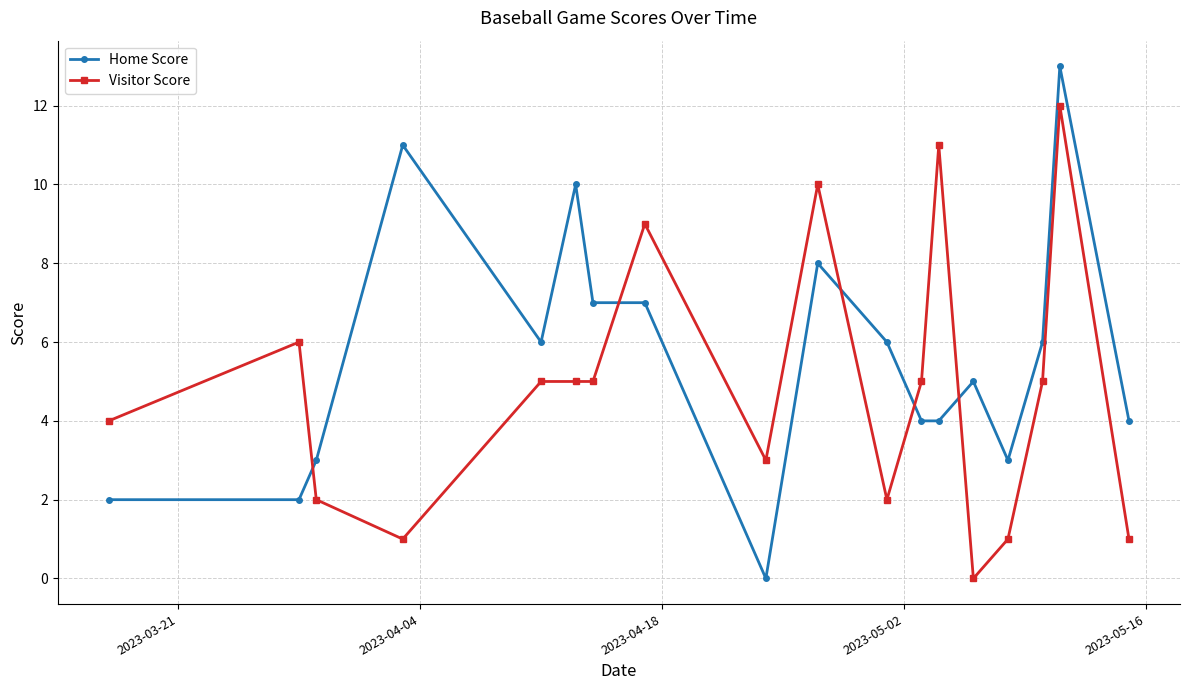

True or false: Visitor Score and Home Score intersect in this chart.

True